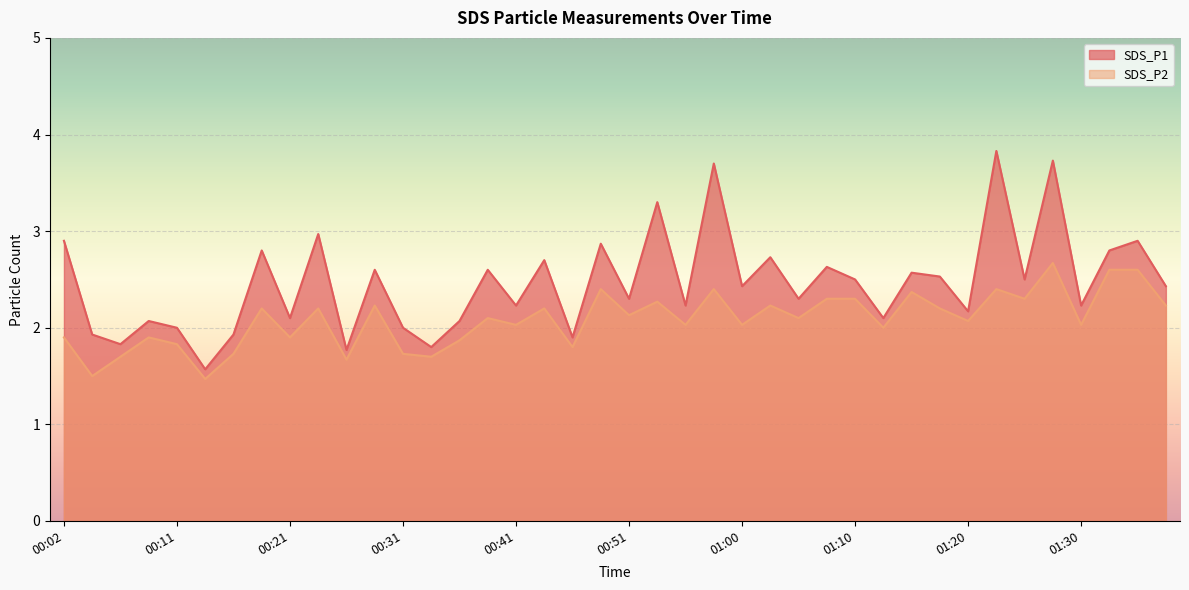

What is the smallest value displayed?

1.5